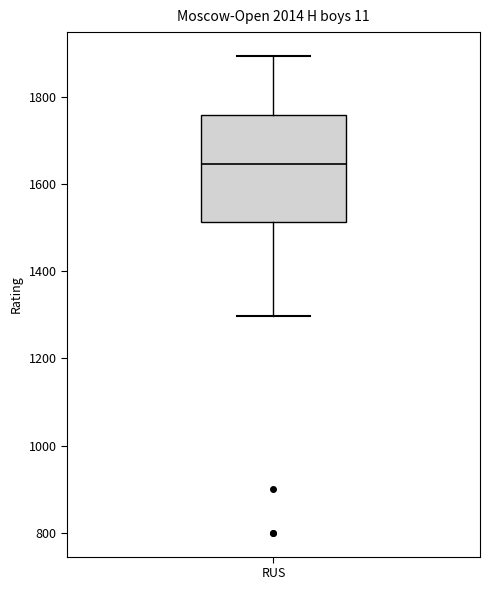

Read this box plot against the y-axis: the position of the median line, the range covered by the box, and the ends of both whiskers. The values are not printed on the chart, so give them approximately, as read against the axis.

median 1640, box 1520 to 1760, whiskers 1300 to 1900